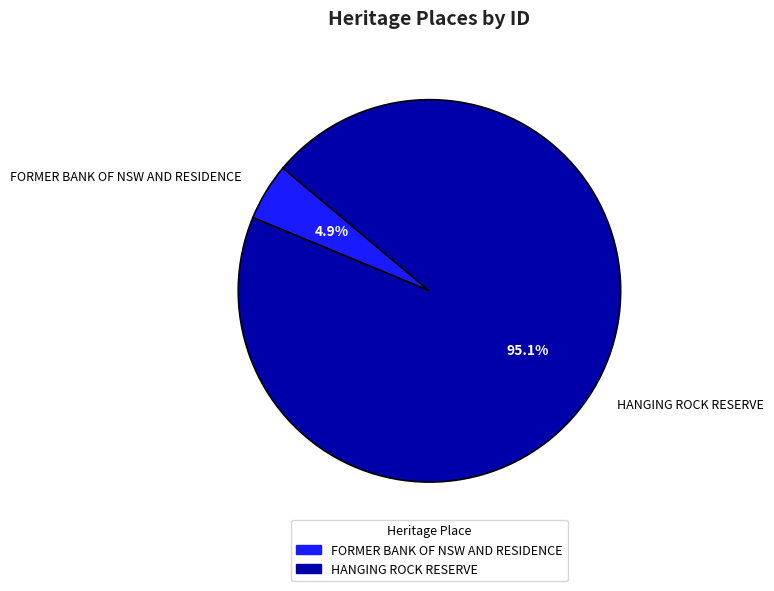

How many segments does this pie chart have?

2